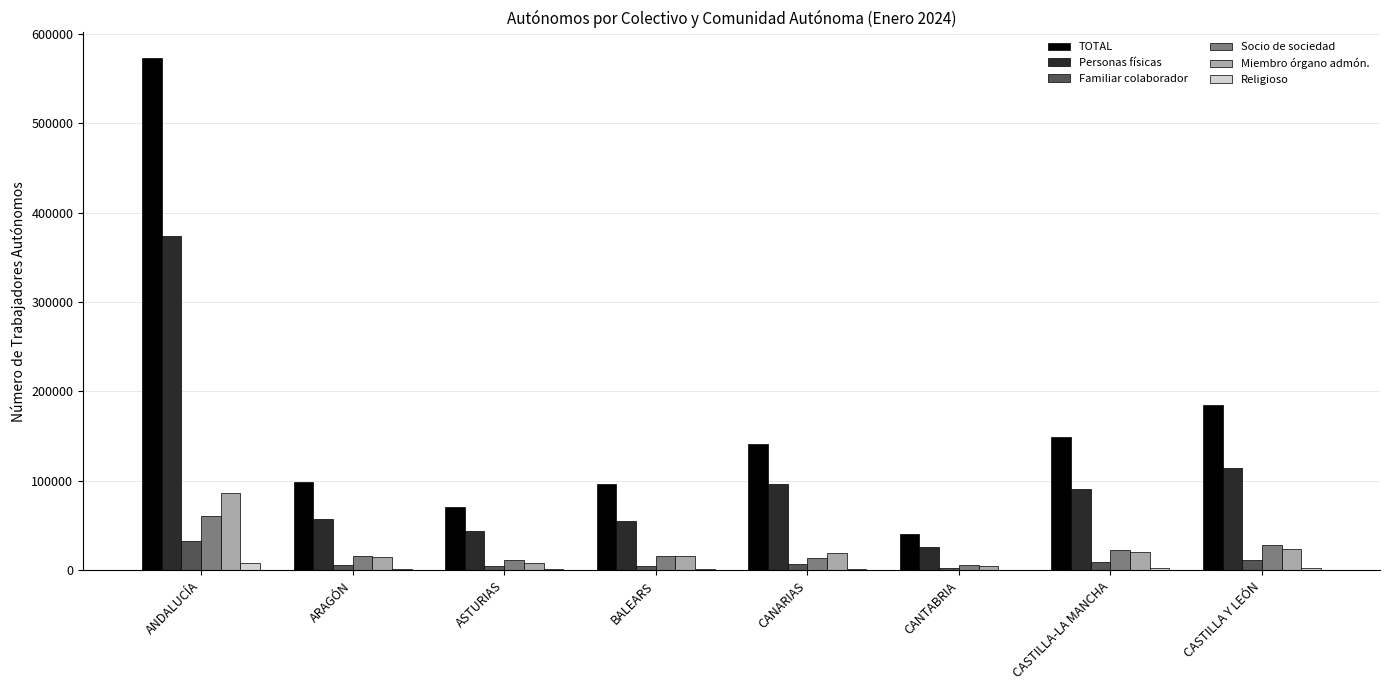

What is the sum of all Miembro órgano admón. values?

196041